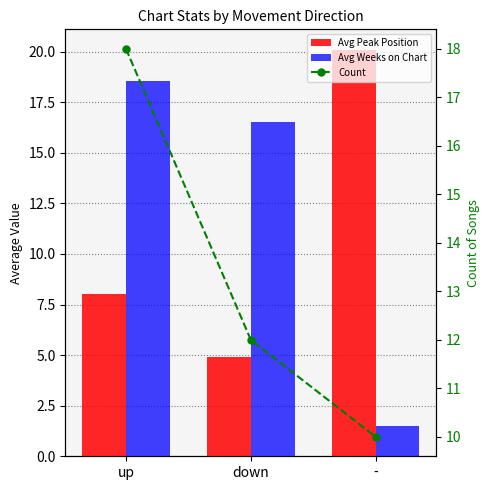

What is the difference between the maximum and minimum values in the Count series?

8.0